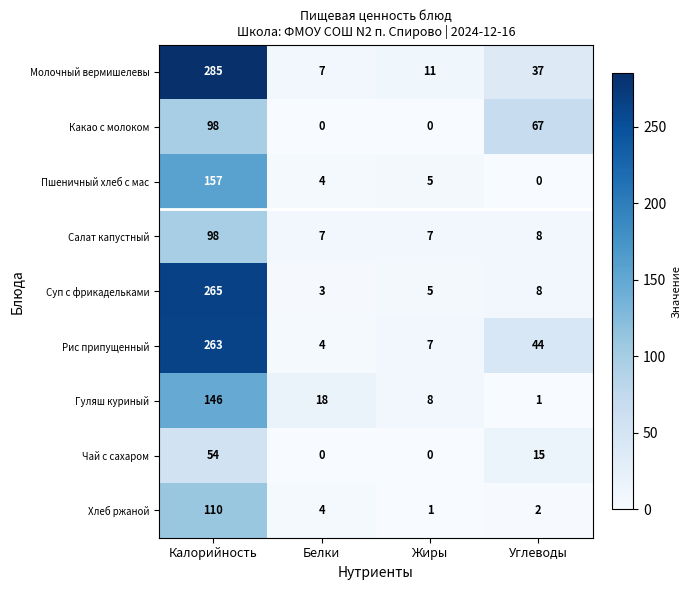

Where does the Гуляш куриный series first go above 18?

Калорийность